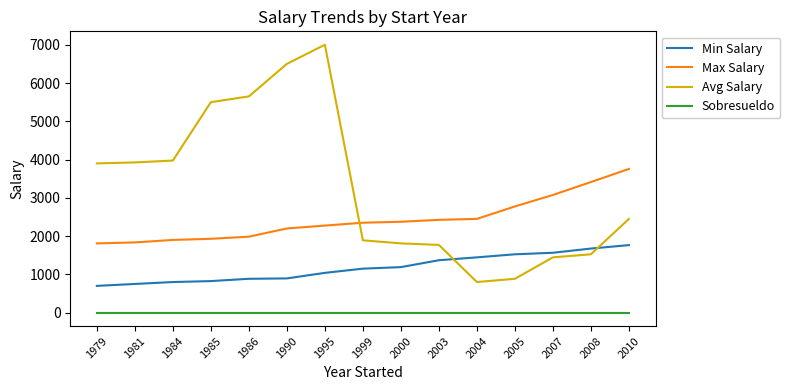

What are all the series names shown in the legend?

Min Salary, Max Salary, Avg Salary, Sobresueldo